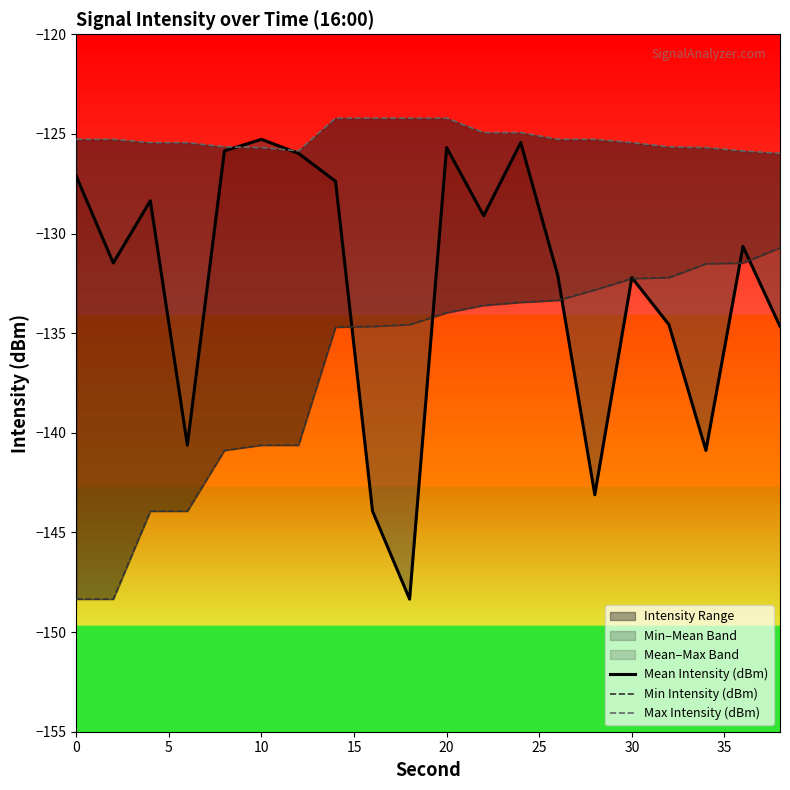

Rank the series by their average value, from highest to lowest.

Max Intensity (dBm), Mean Intensity (dBm), Min Intensity (dBm)